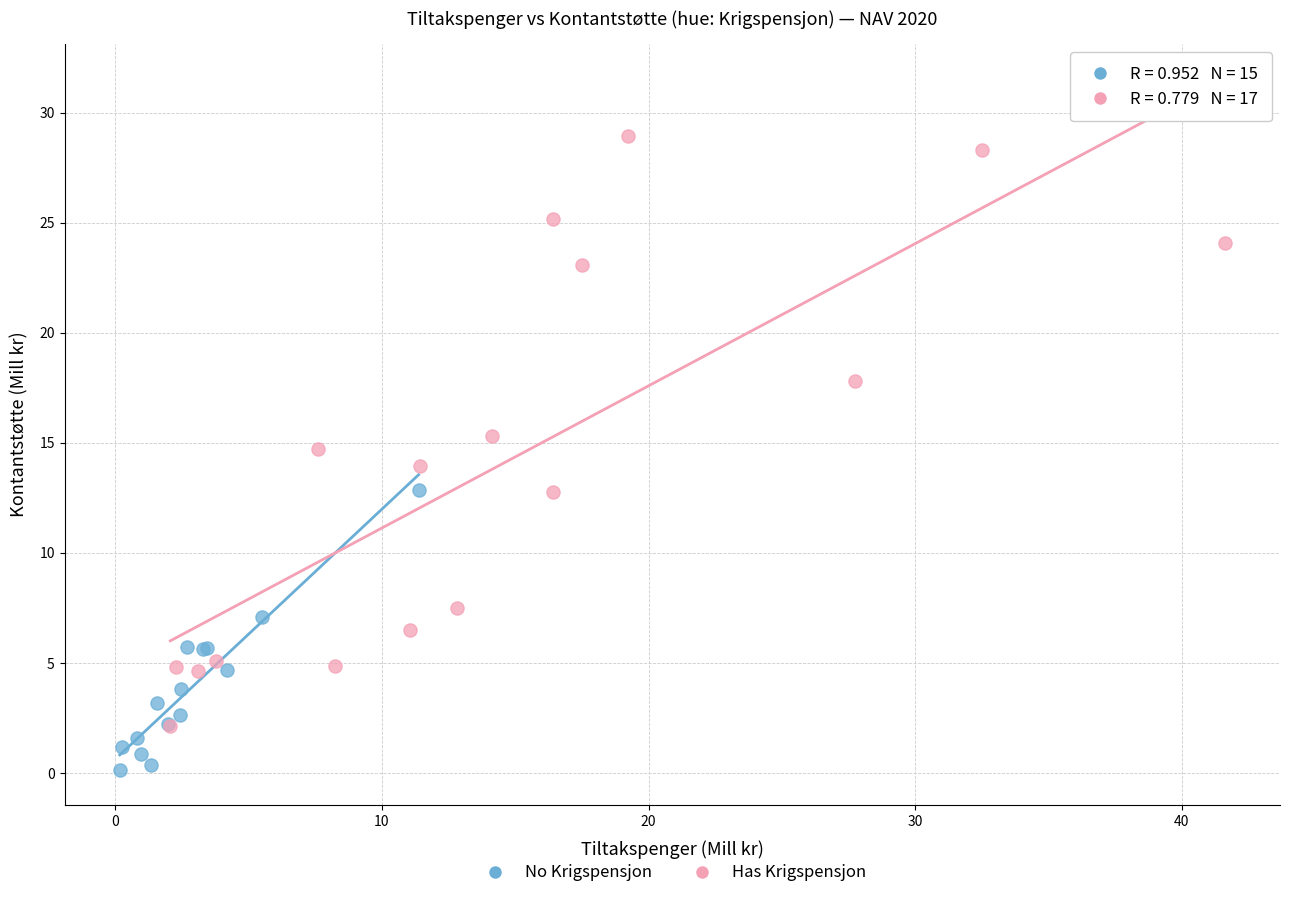

Which series contains the highest Y value?

Has Krigspensjon